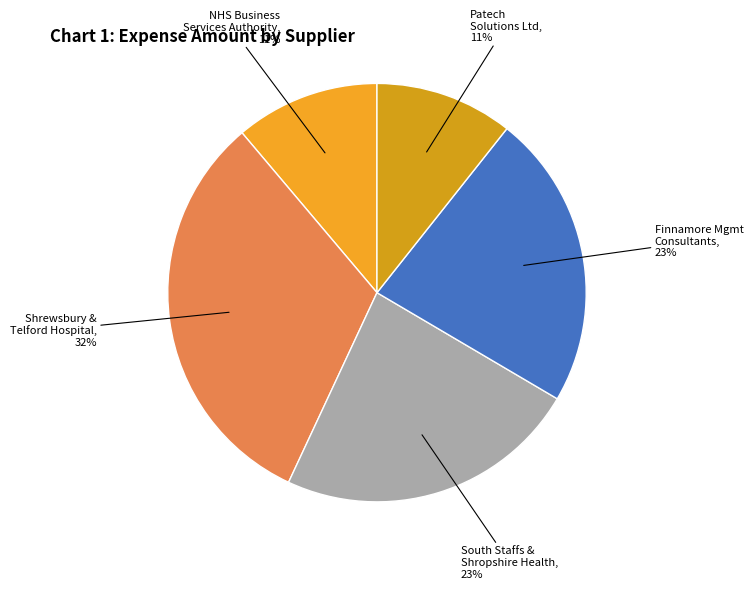

Combined, do Finnamore Mgmt Consultants and Shrewsbury & Telford Hospital account for over 50%?

Yes